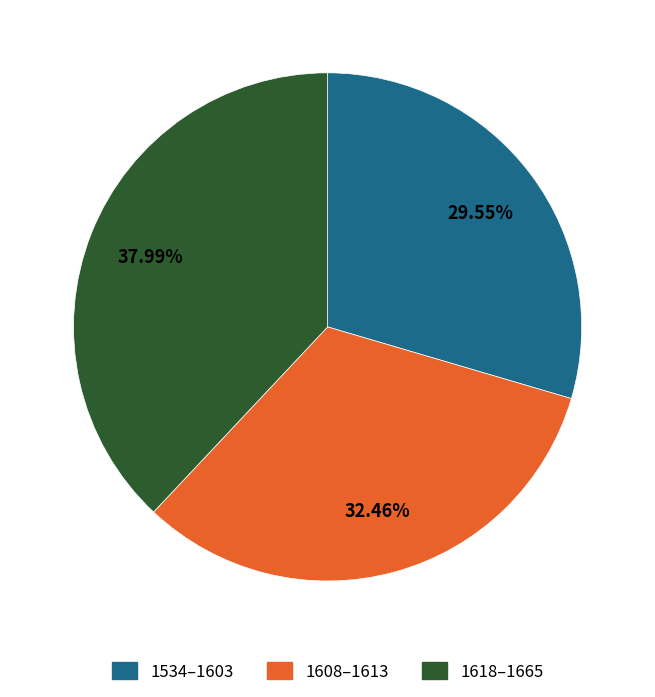

To the nearest percent, what is the difference between the largest and smallest slice percentages?

8%